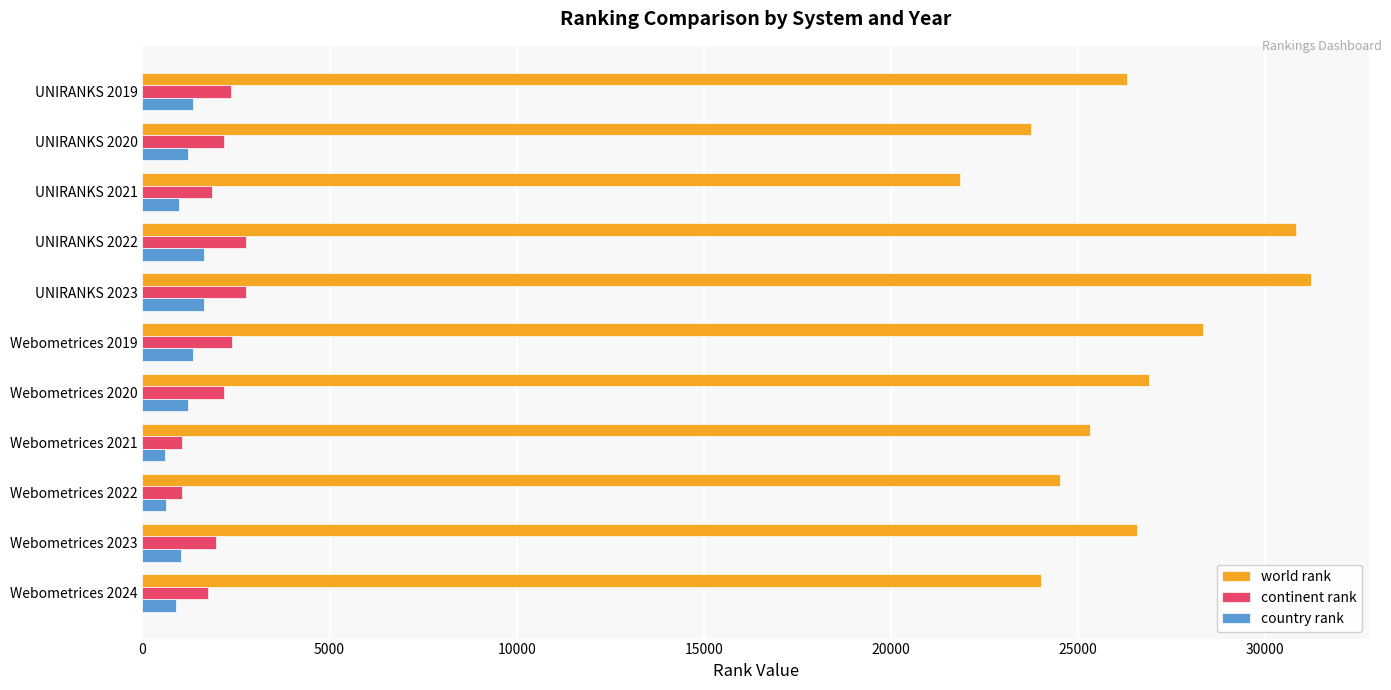

What is the highest value of the world rank series?

31219